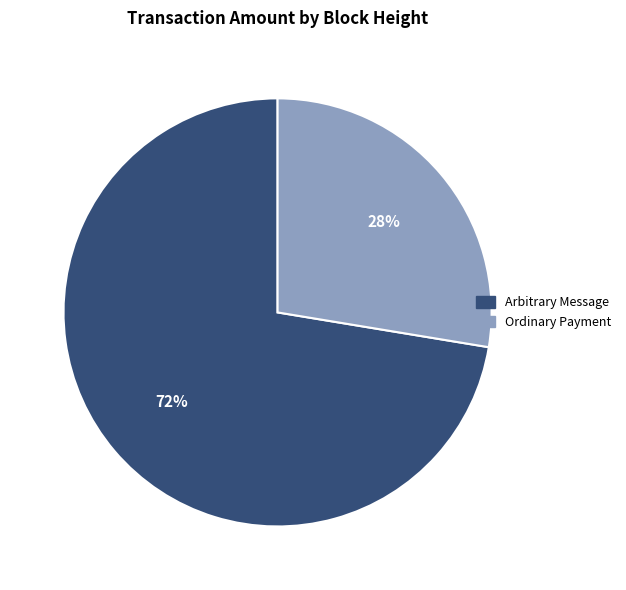

Does any single category account for the majority?

Yes